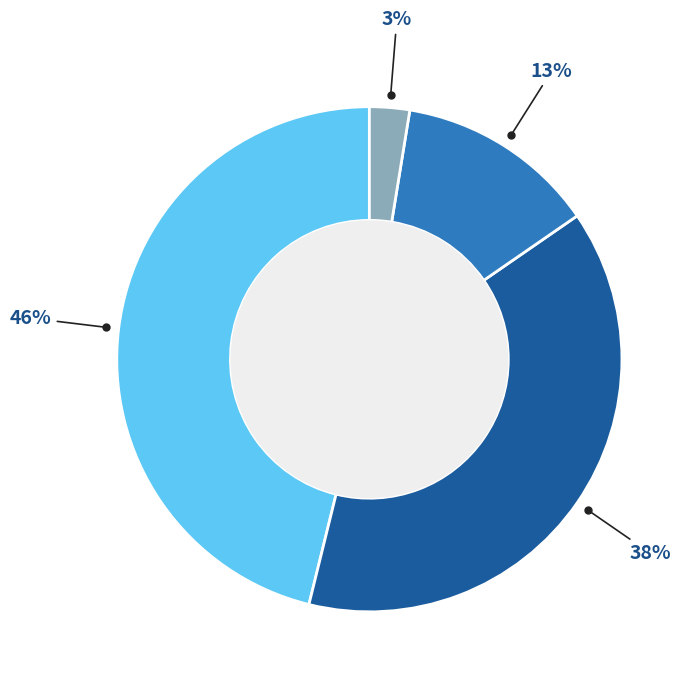

Is there a majority slice in this chart?

No